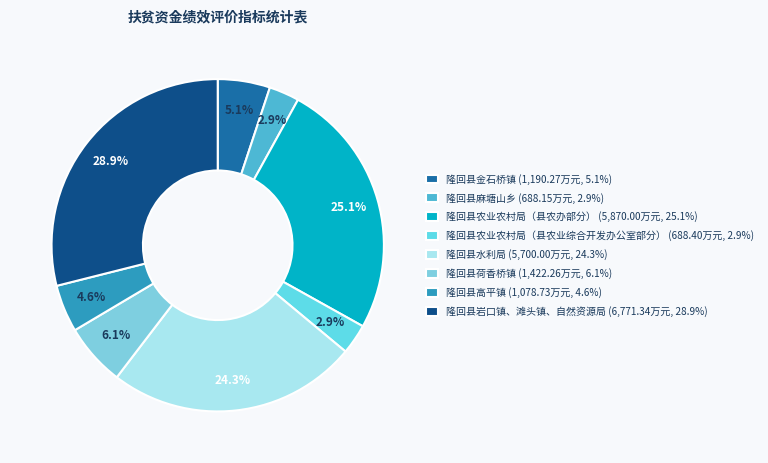

To the nearest percent, what portion does 隆回县麻塘山乡 represent?

3%